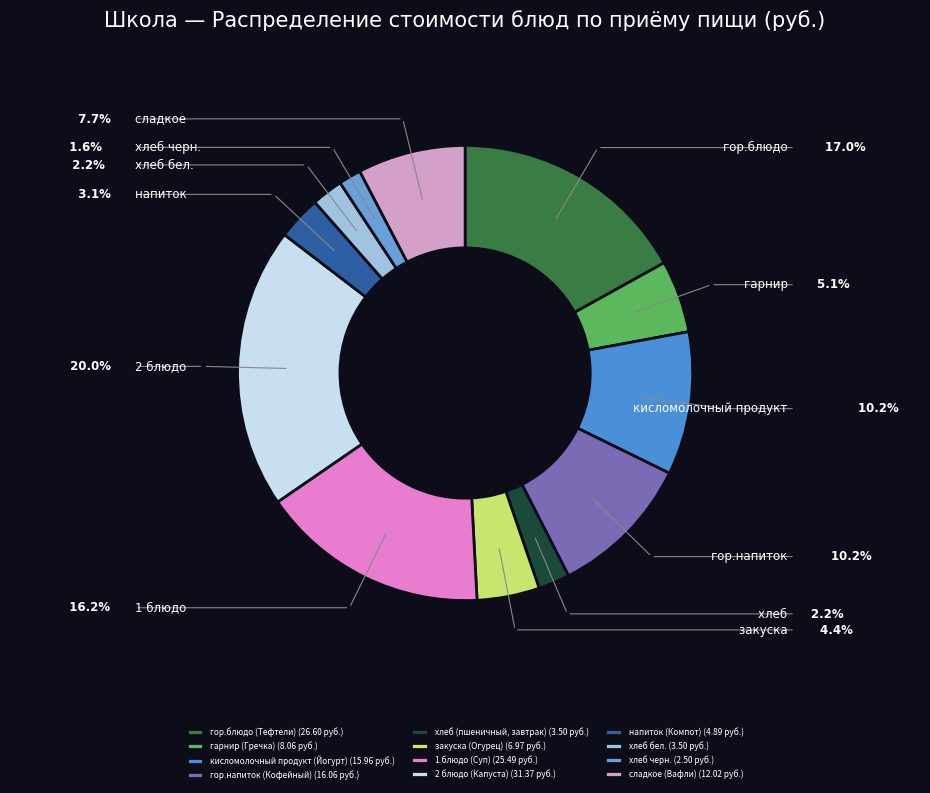

To the nearest percent, what percentage of the pie is гарнир (Гречка)?

5%